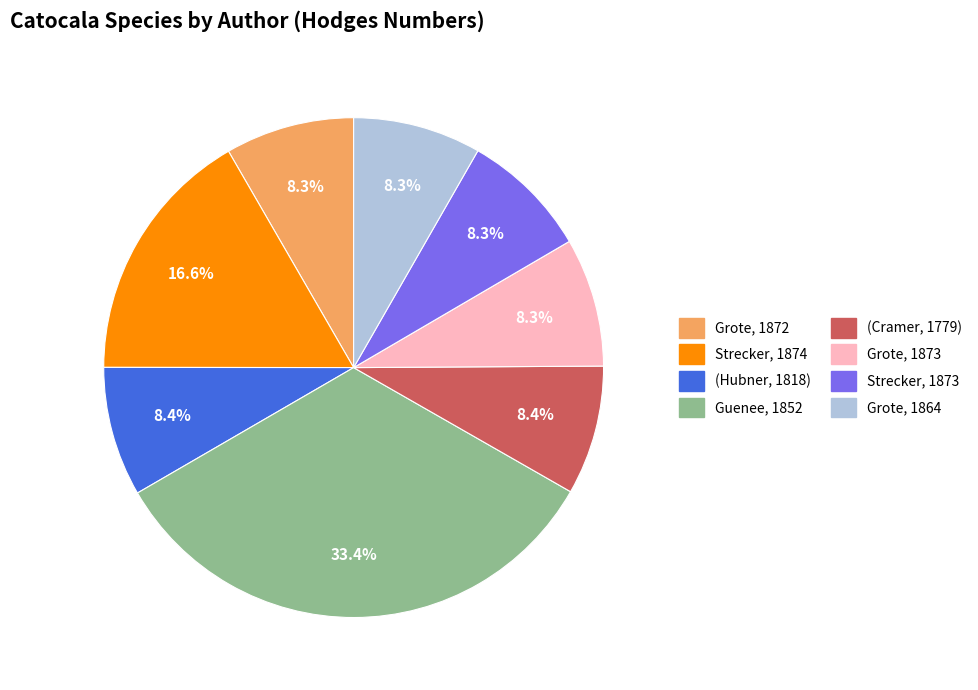

Is there any slice that represents more than half of the pie?

No